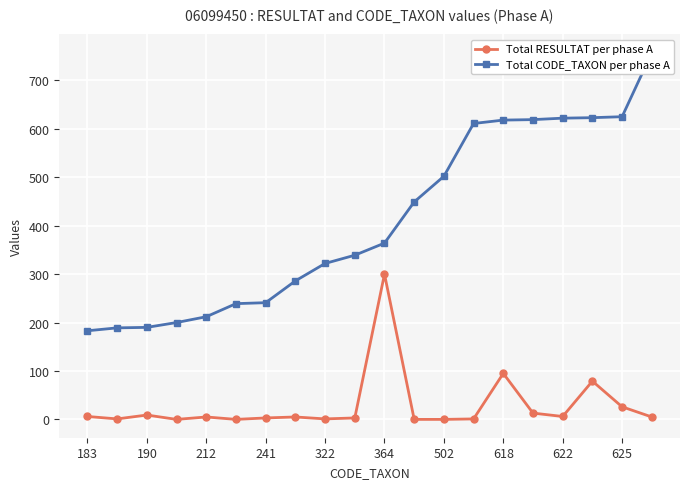

At which label is Total RESULTAT per phase A closest to 150?

618